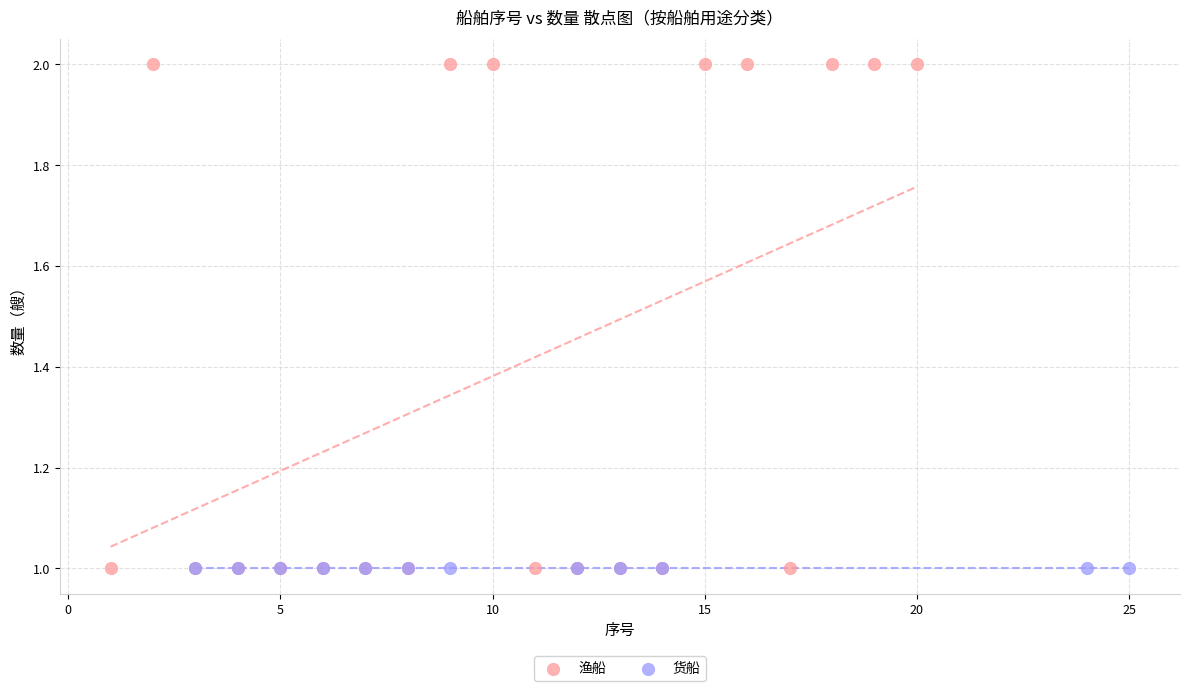

Which series reaches the maximum Y coordinate?

渔船